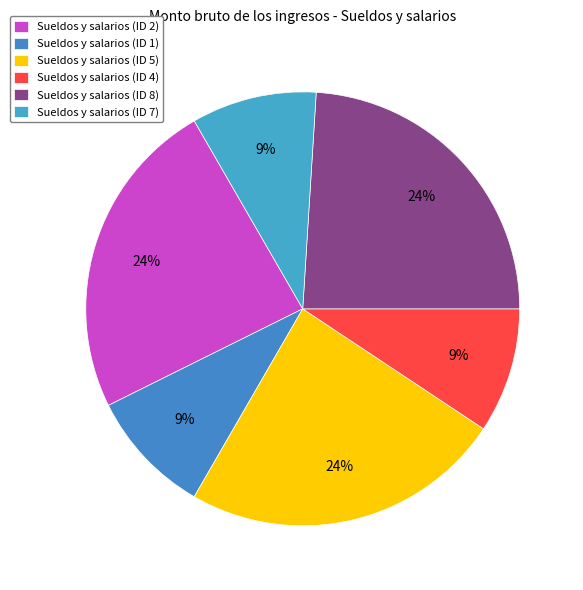

What percentage is the Sueldos y salarios (ID 4) slice, to the nearest percent?

9%